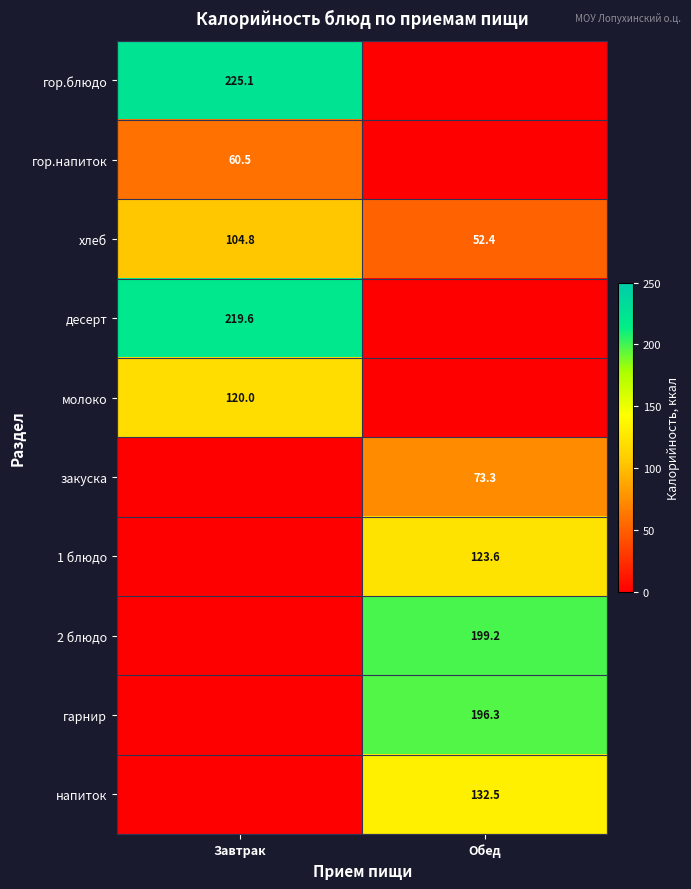

What is the greatest value displayed?

225.1